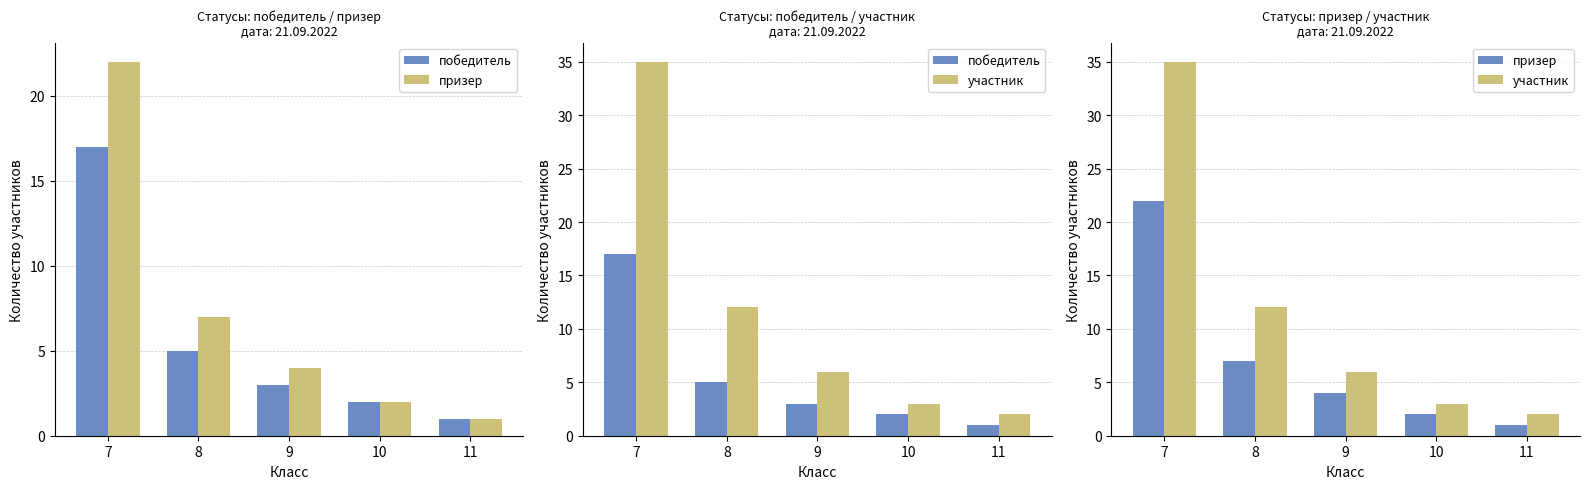

What is the total value across all series at 8?

24